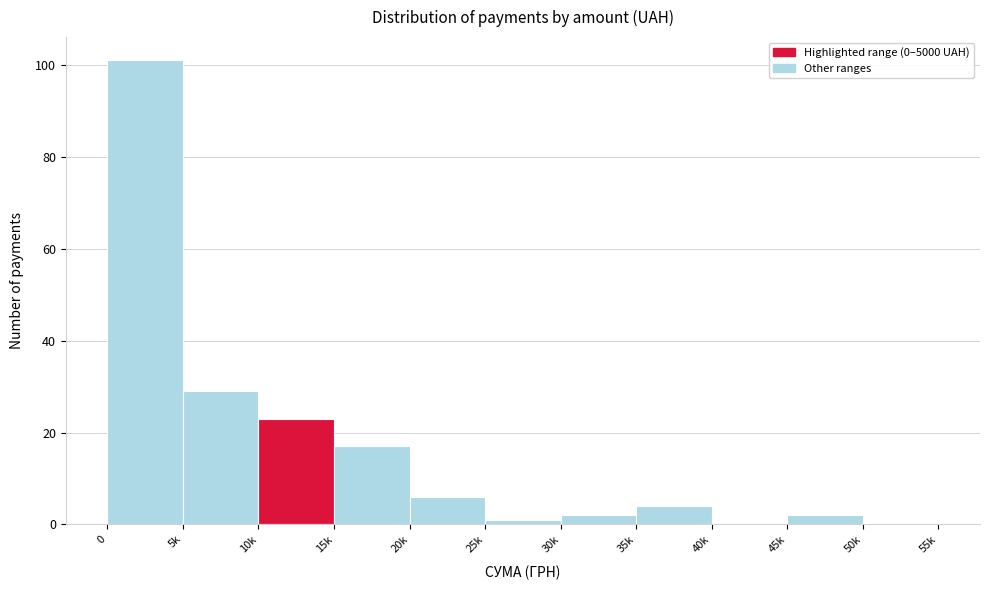

Reading left to right, transcribe all the data shown in this chart.

0=101	5k=29	10k=23	15k=17	20k=6	25k=1	30k=2	35k=4	40k=0	45k=2	50k=0